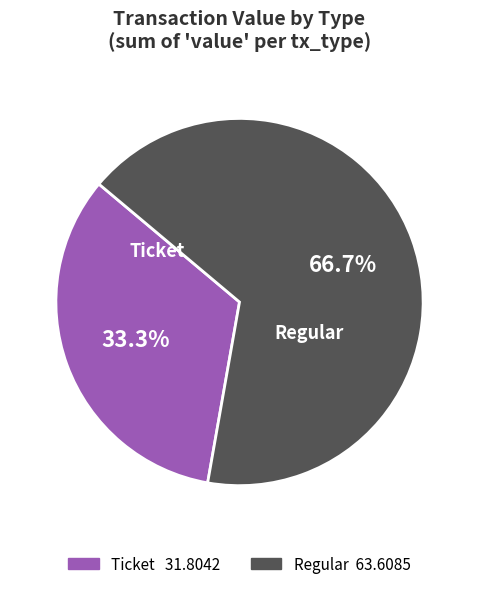

Is there any slice that represents more than half of the pie?

Yes